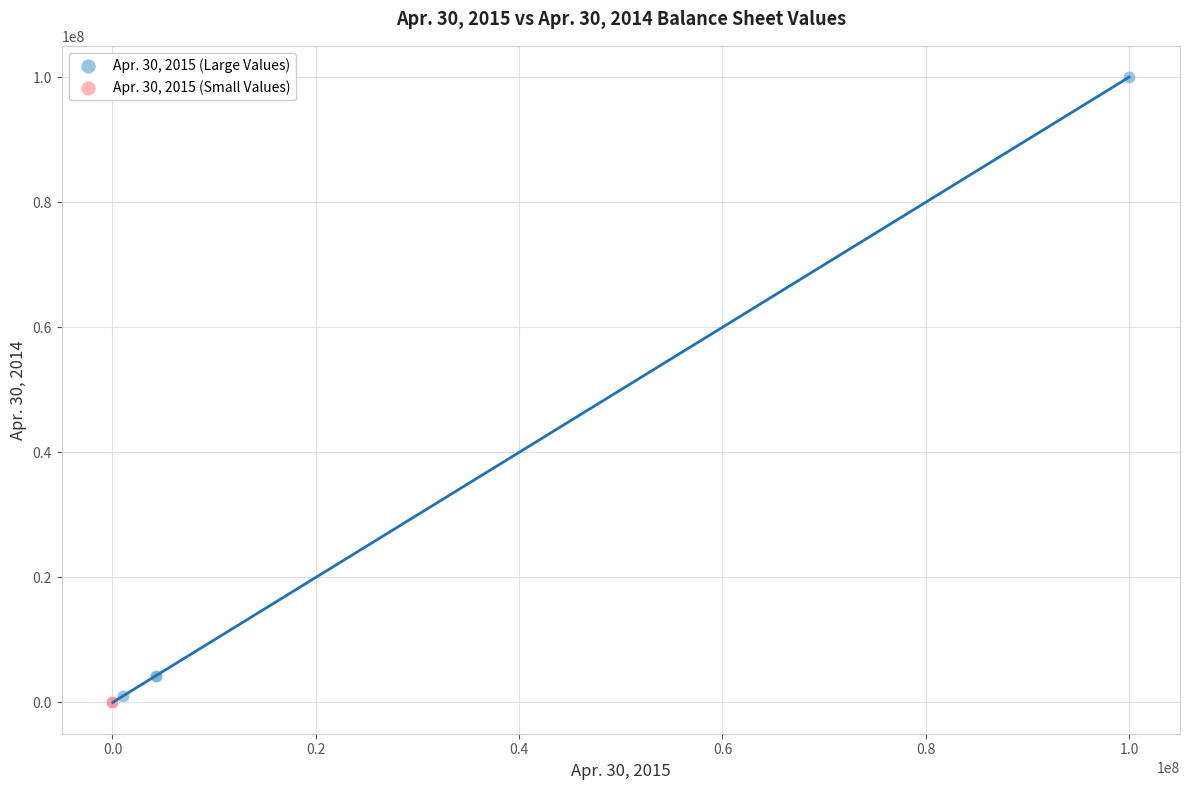

Which series reaches the maximum Y coordinate?

Apr. 30, 2015 (Large Values)